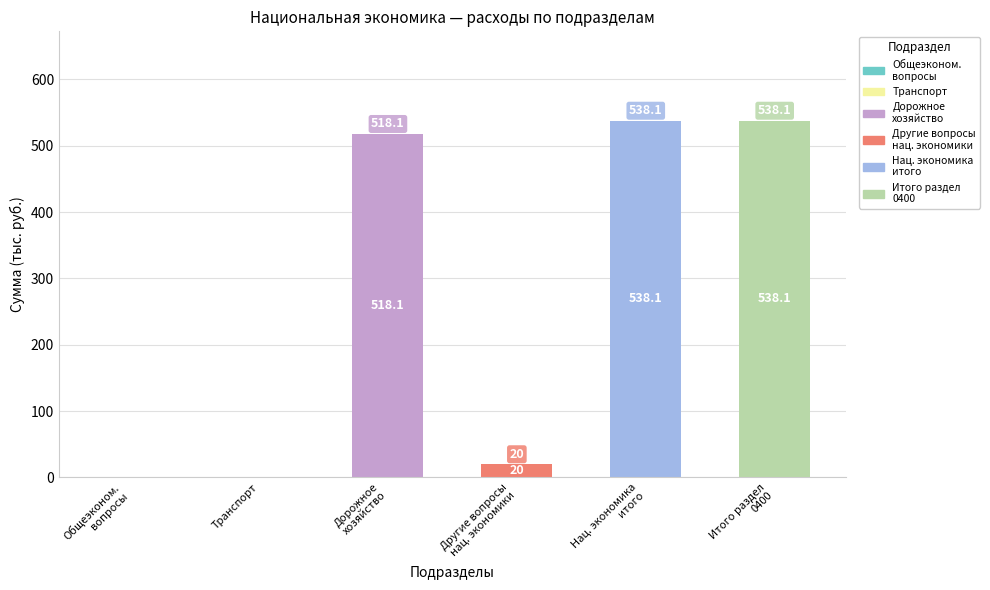

What is the greatest value displayed?

538.1